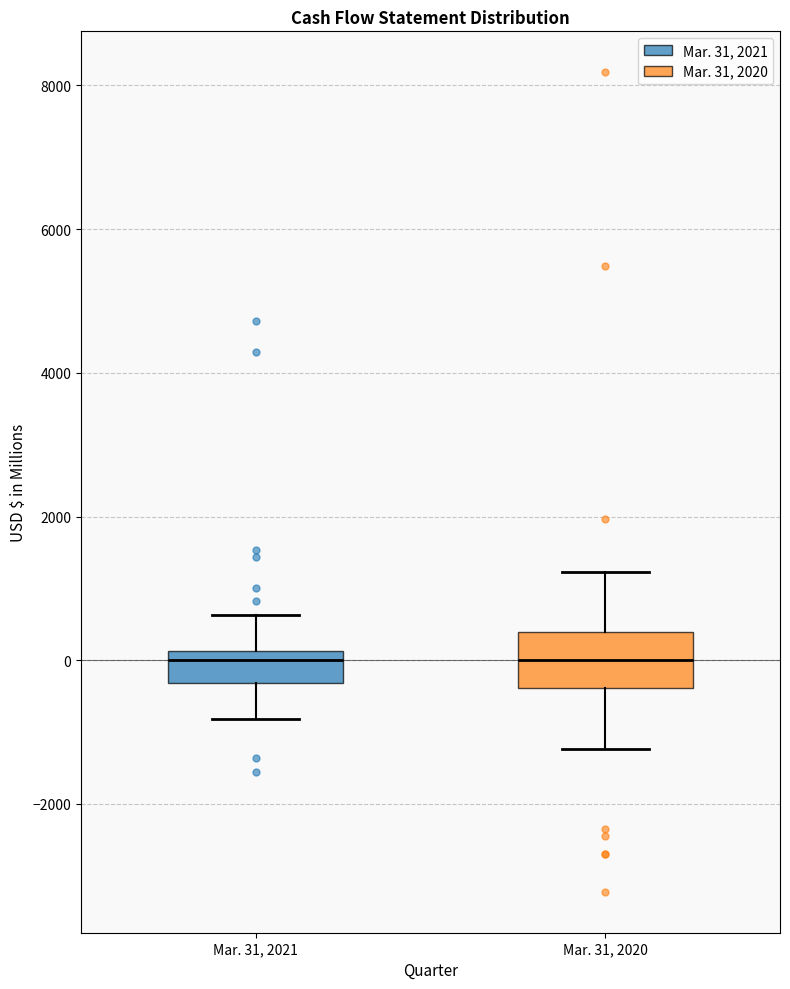

Reading left to right, transcribe this box plot: for each box, give where its median line is, the range the box spans, and where its two whiskers end, as read against the y-axis. The values are not printed on the chart, so give them approximately, as read against the axis.

Mar. 31, 2021: median 0, box -400 to 200, whiskers -800 to 600
Mar. 31, 2020: median 0, box -400 to 400, whiskers -1200 to 1200